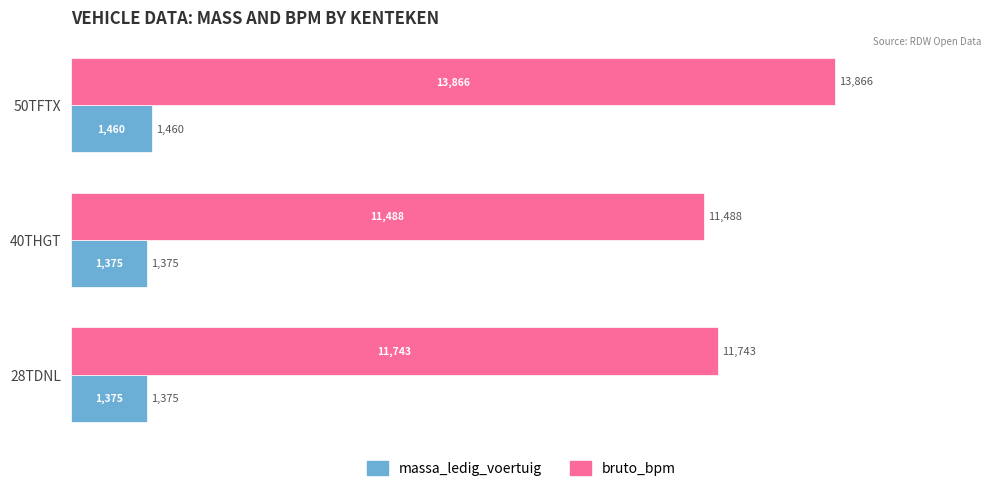

What is the average value of the massa_ledig_voertuig series?

1403